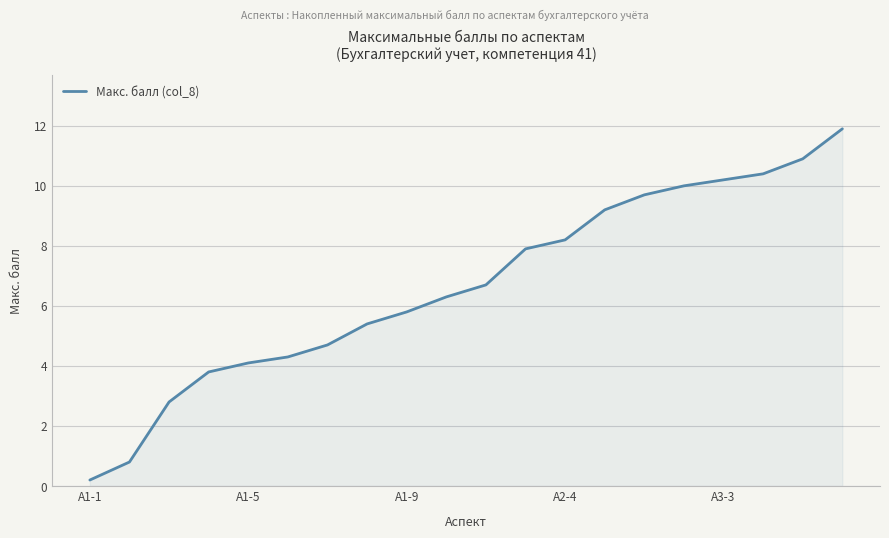

What is the difference between the maximum and minimum values?

11.7